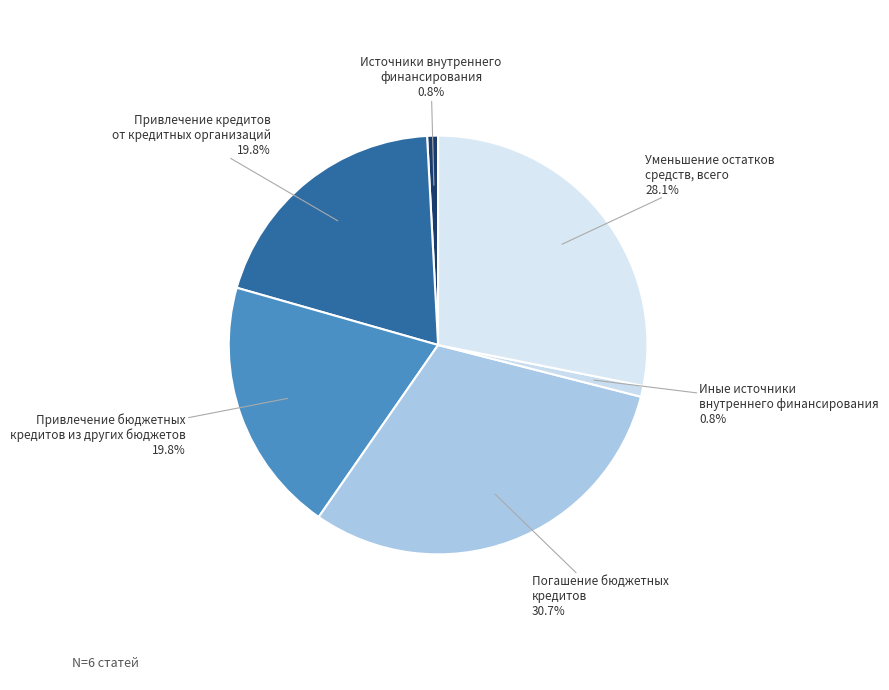

The Привлечение бюджетных кредитов из других бюджетов slice represents 20% of the pie. True or false?

True